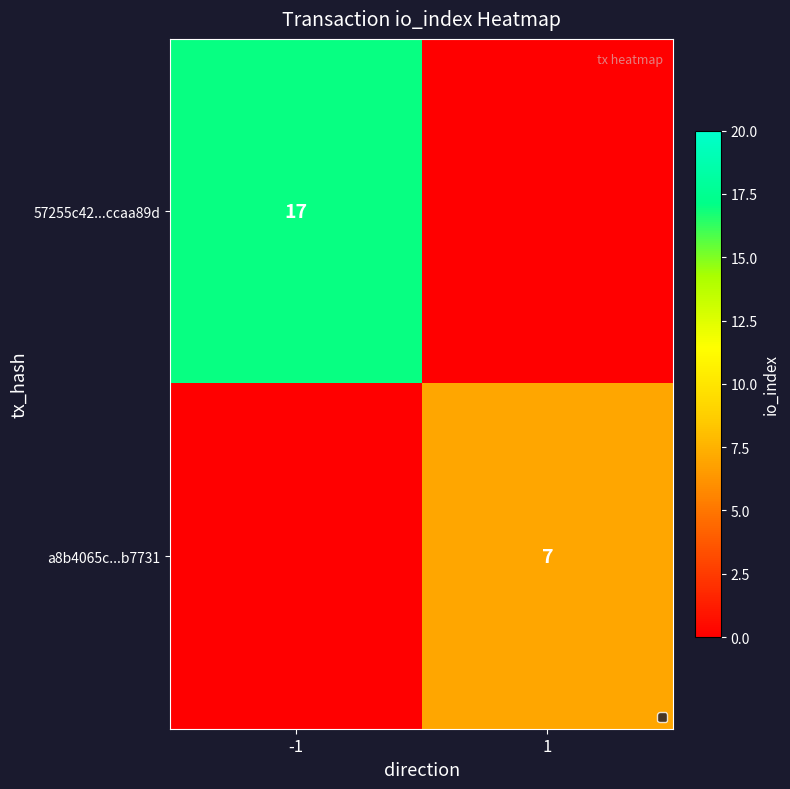

Is it true that a8b4065c...b7731 equals 1 at 1?

False